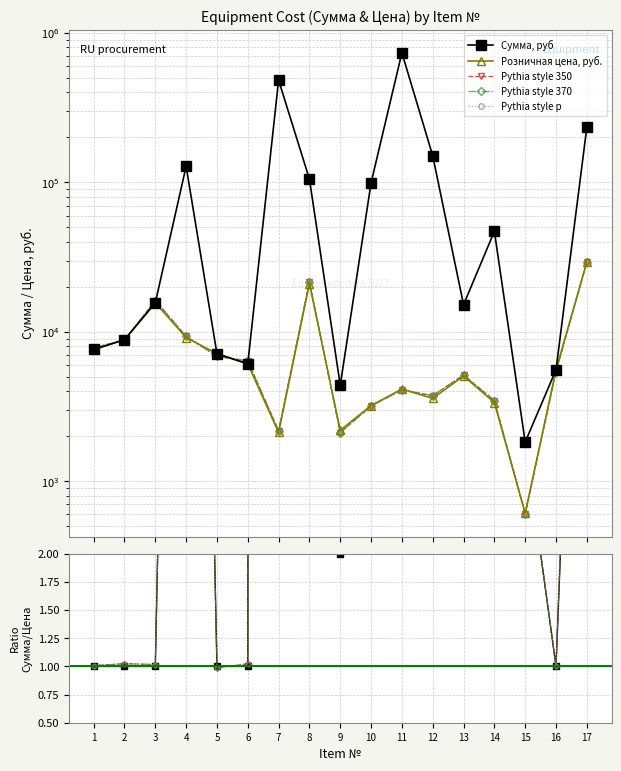

Is it true that Розничная цена, руб. equals 4143.6 at 11?

True